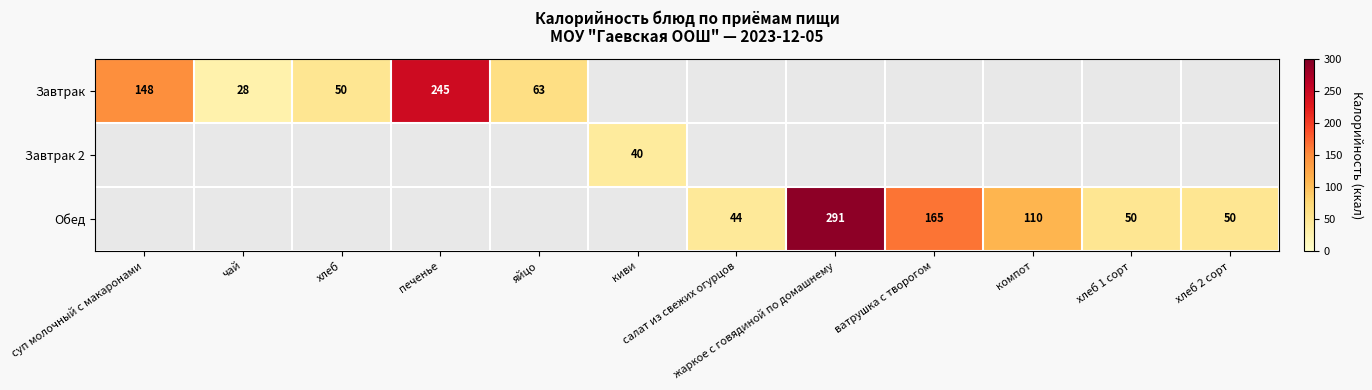

At чай, list the series in order from smallest to largest.

Завтрак, Завтрак 2, Обед